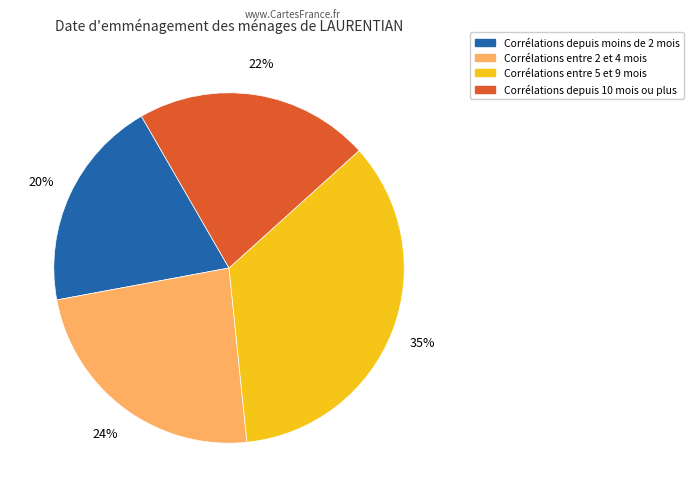

Is there a majority slice in this chart?

No